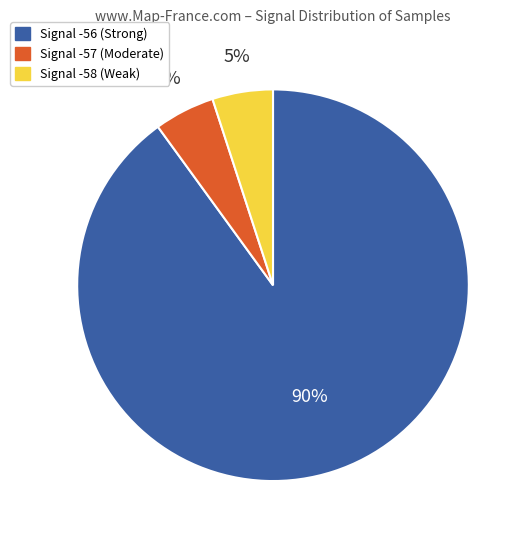

Is there a majority slice in this chart?

Yes